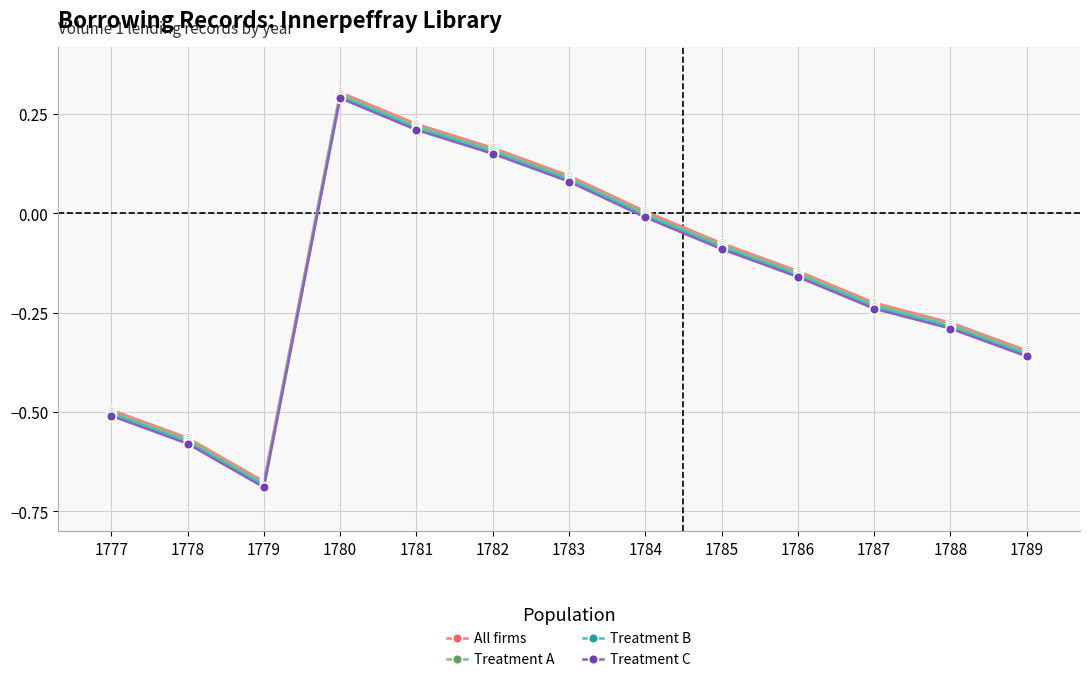

What is the sum of all All firms values?

-2.0